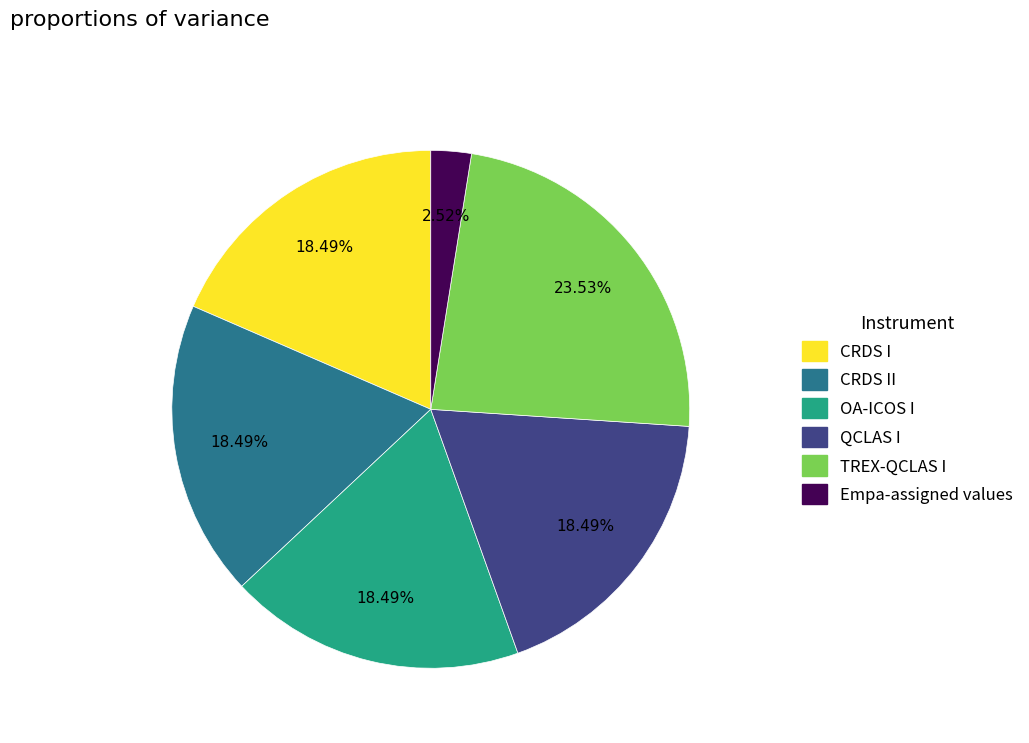

Which slice is the largest?

TREX-QCLAS I